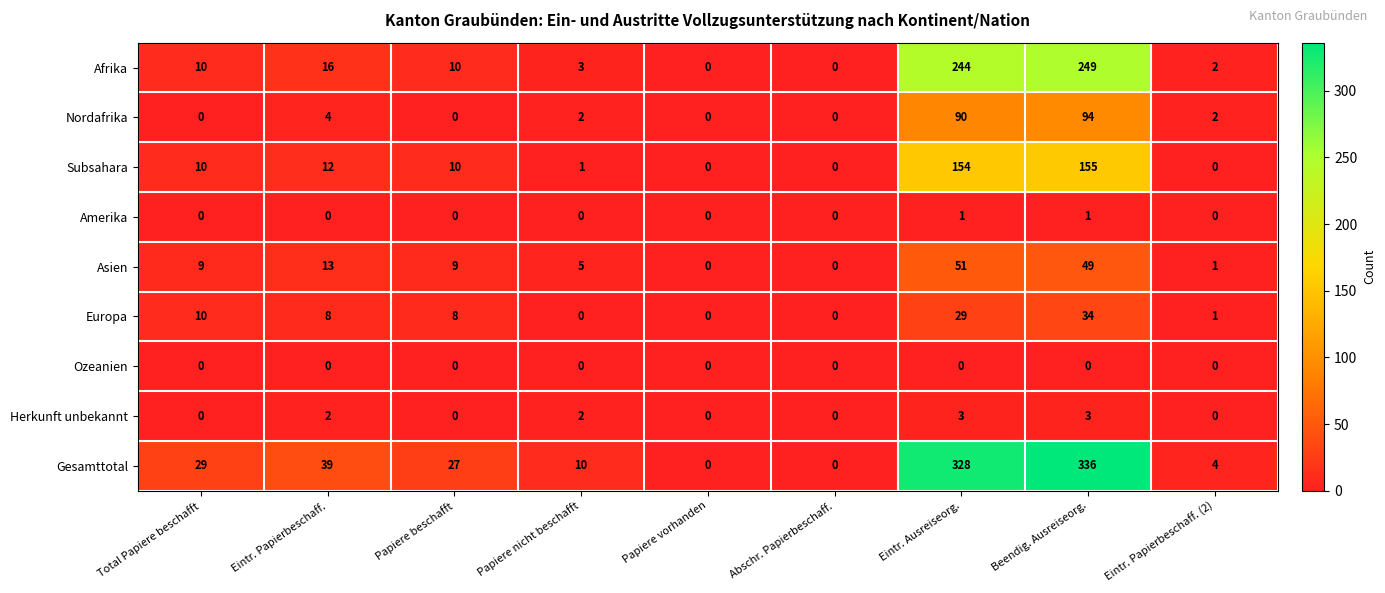

Count the number of data series in this chart.

9